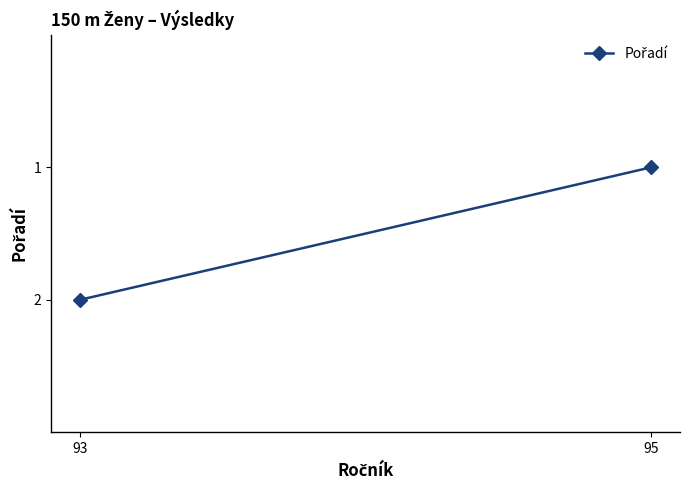

What is the value of the 1st point from the left?

1